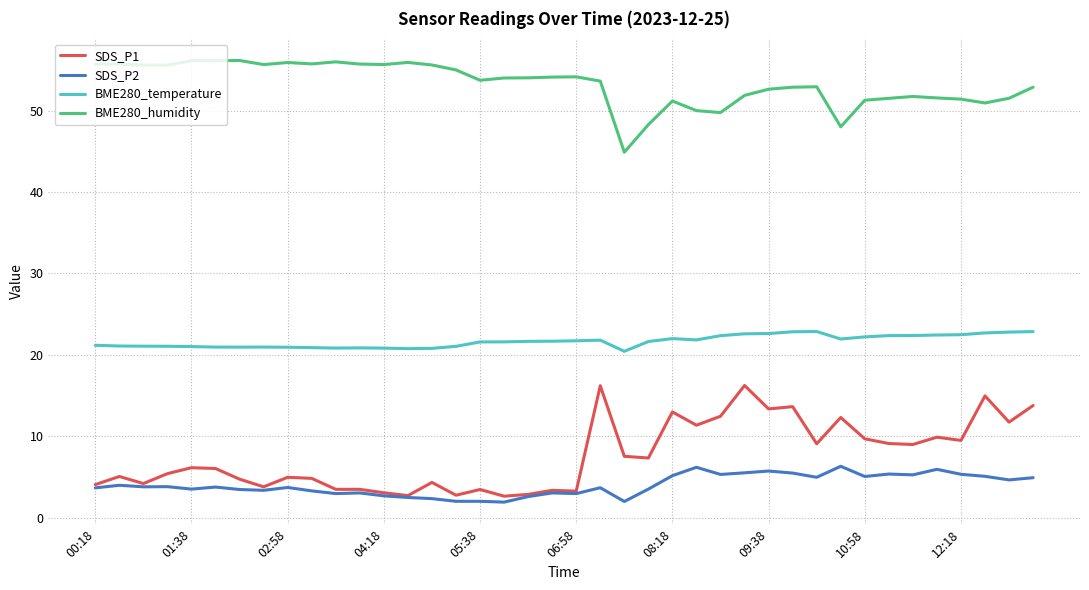

True or false: BME280_temperature and SDS_P2 cross at least once.

False